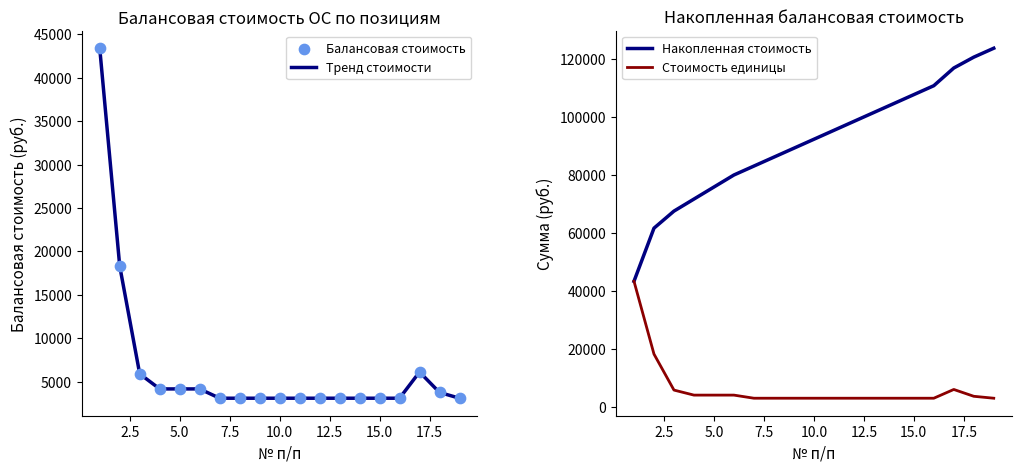

At how many categories does at least one series exceed 70039?

16